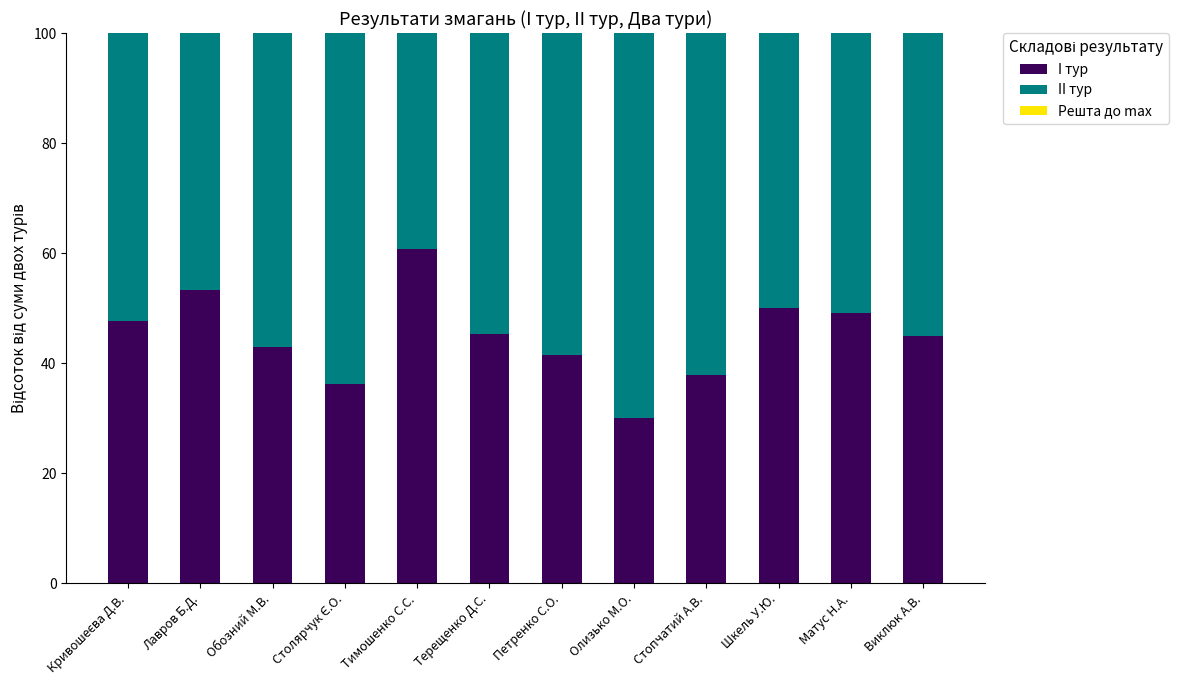

What value does the I тур series have at Стопчатий А.В.?

37.9